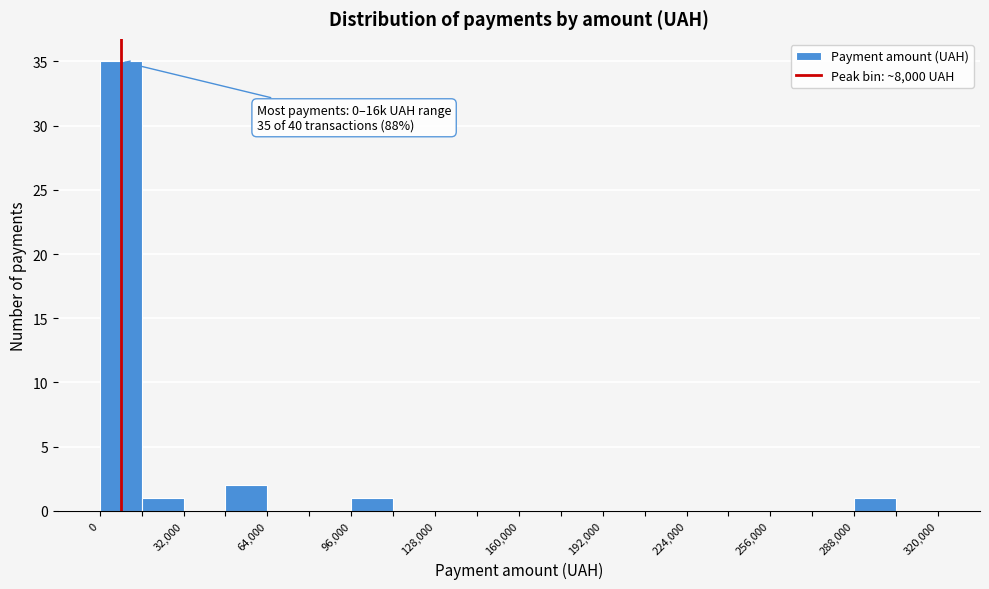

Read against the x-axis, roughly where is the centre of the tallest bar?

10000